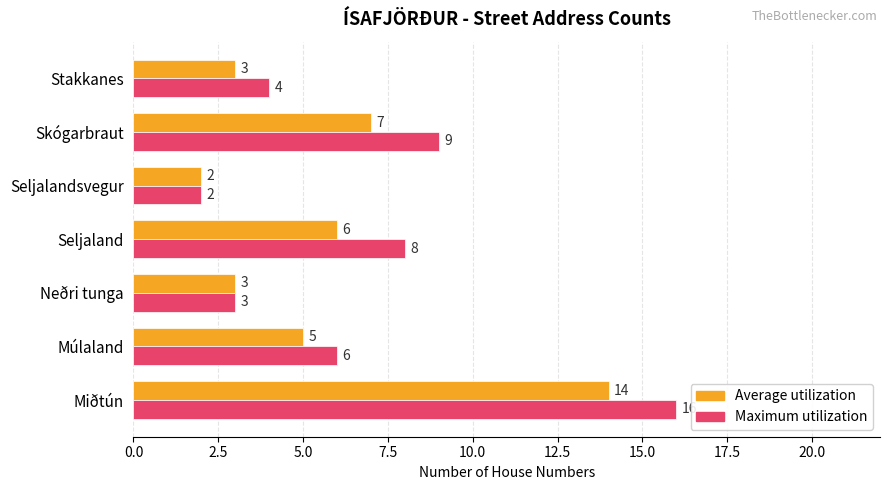

Rank the series by their average value, from lowest to highest.

Average utilization, Maximum utilization